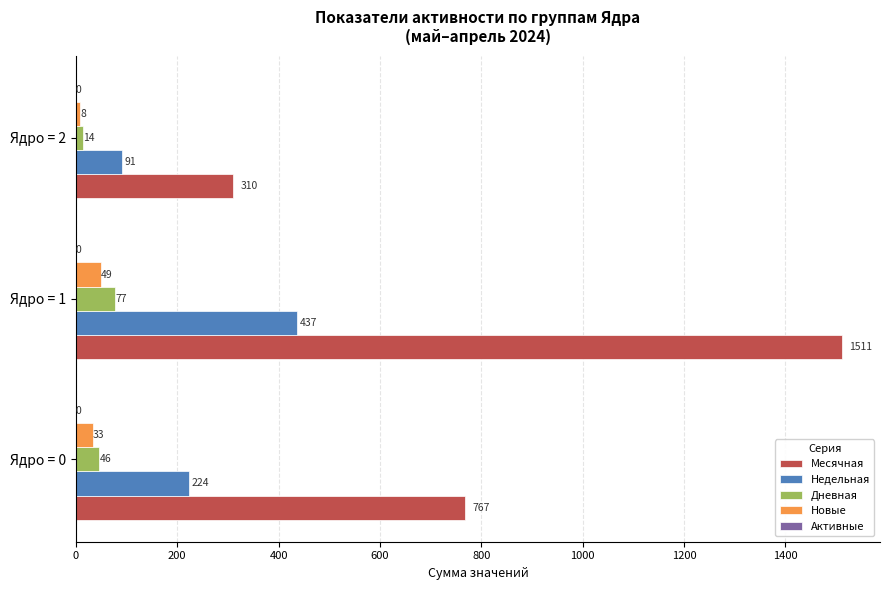

Which series has the widest spread of values?

Месячная